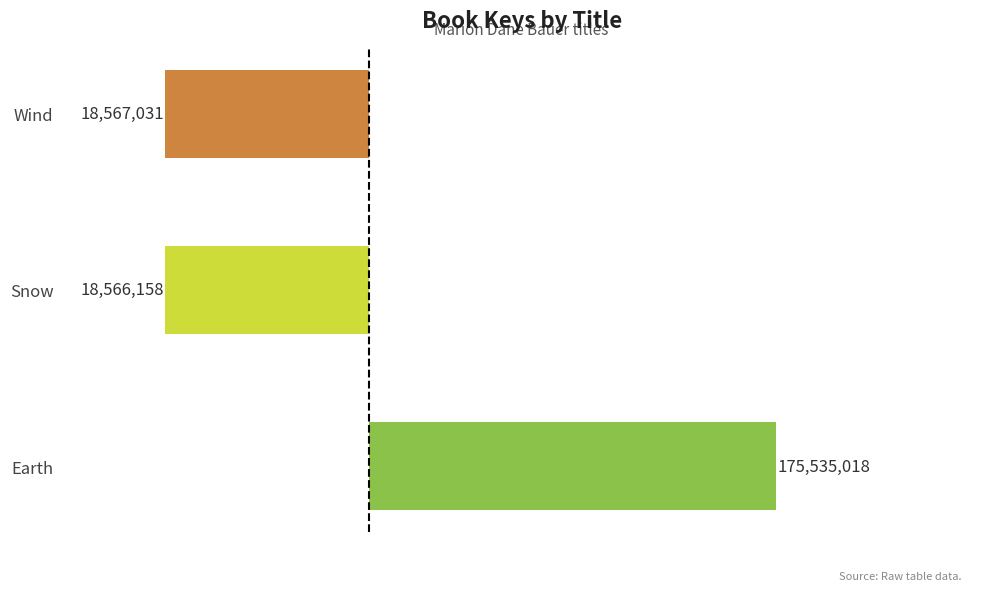

Does the chart contain any negative values?

Yes